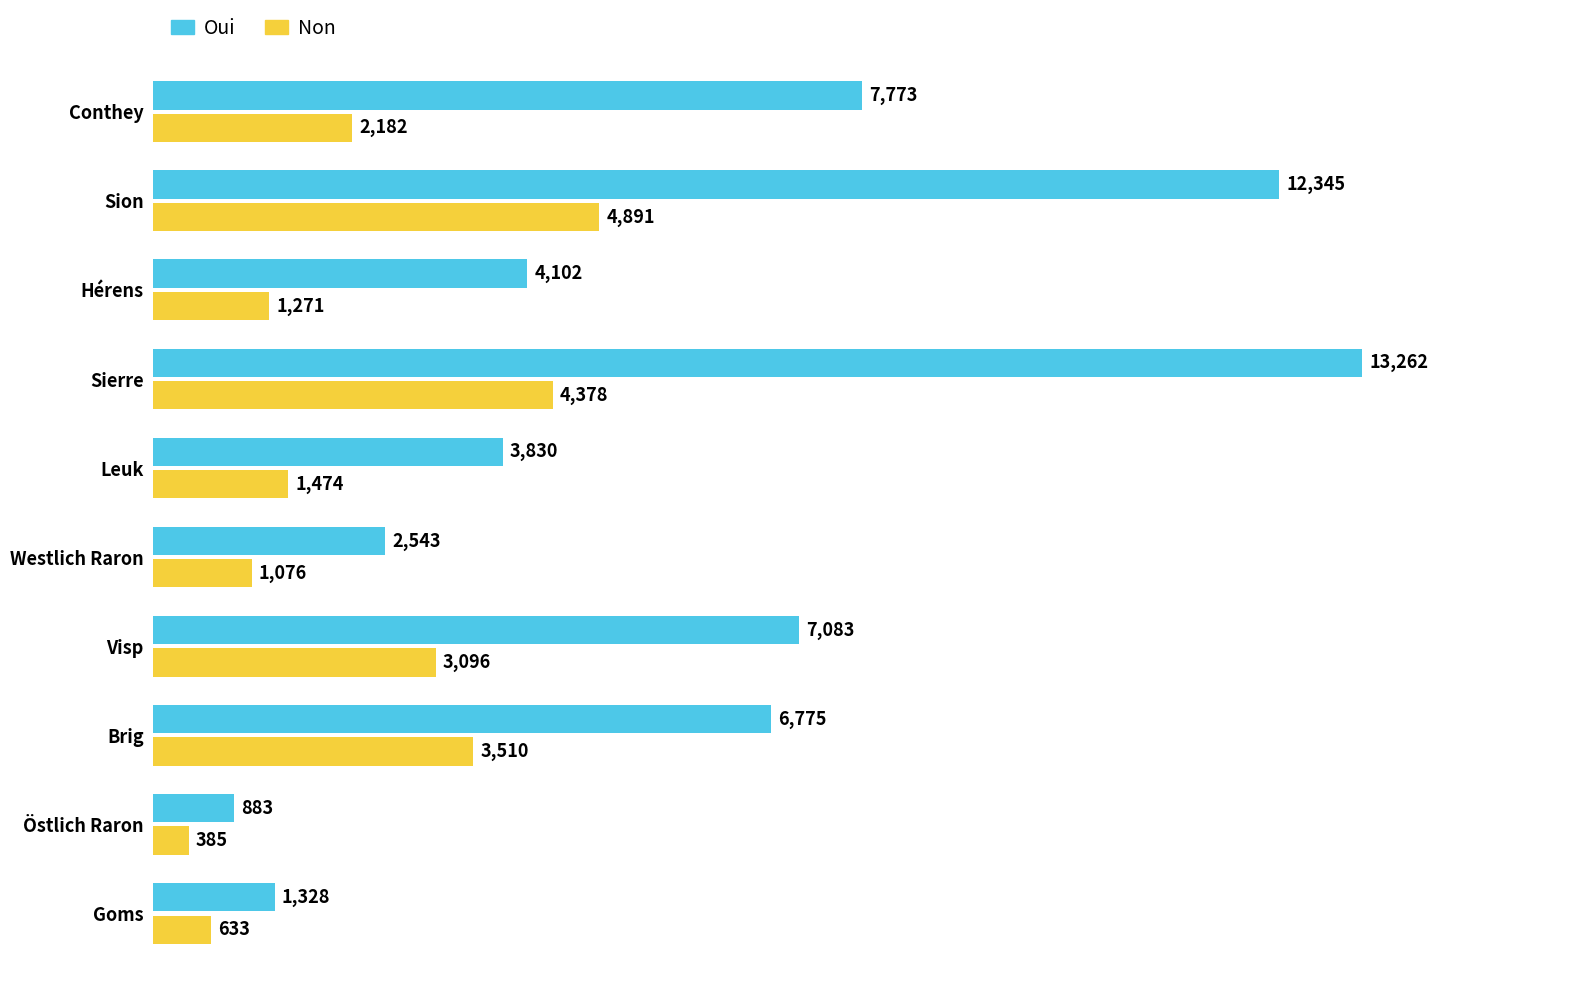

How many data points does each series have?

10